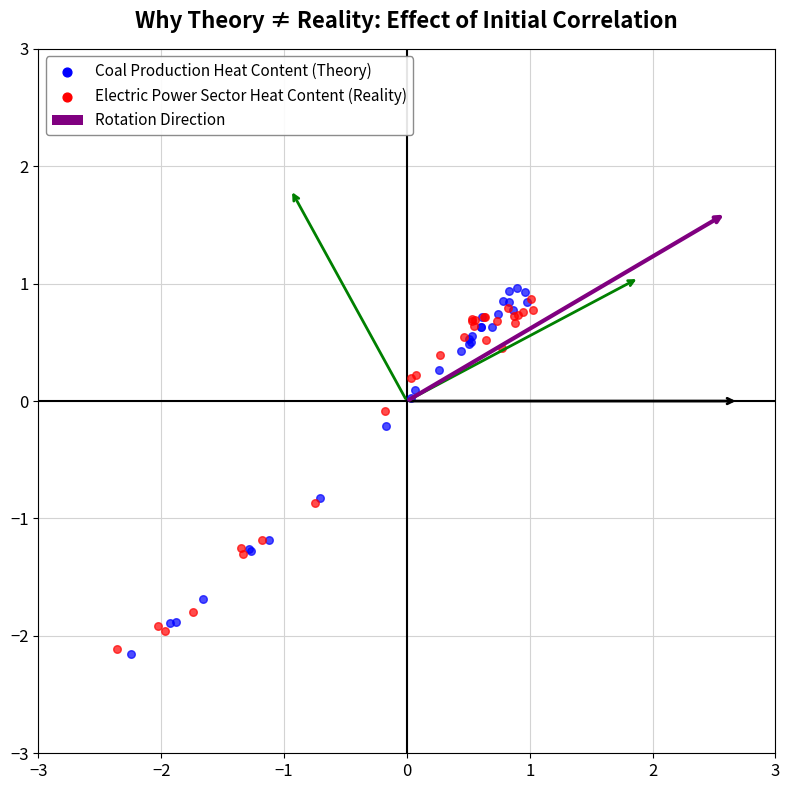

Which series has the widest spread of Y values?

Coal Production Heat Content (Theory)